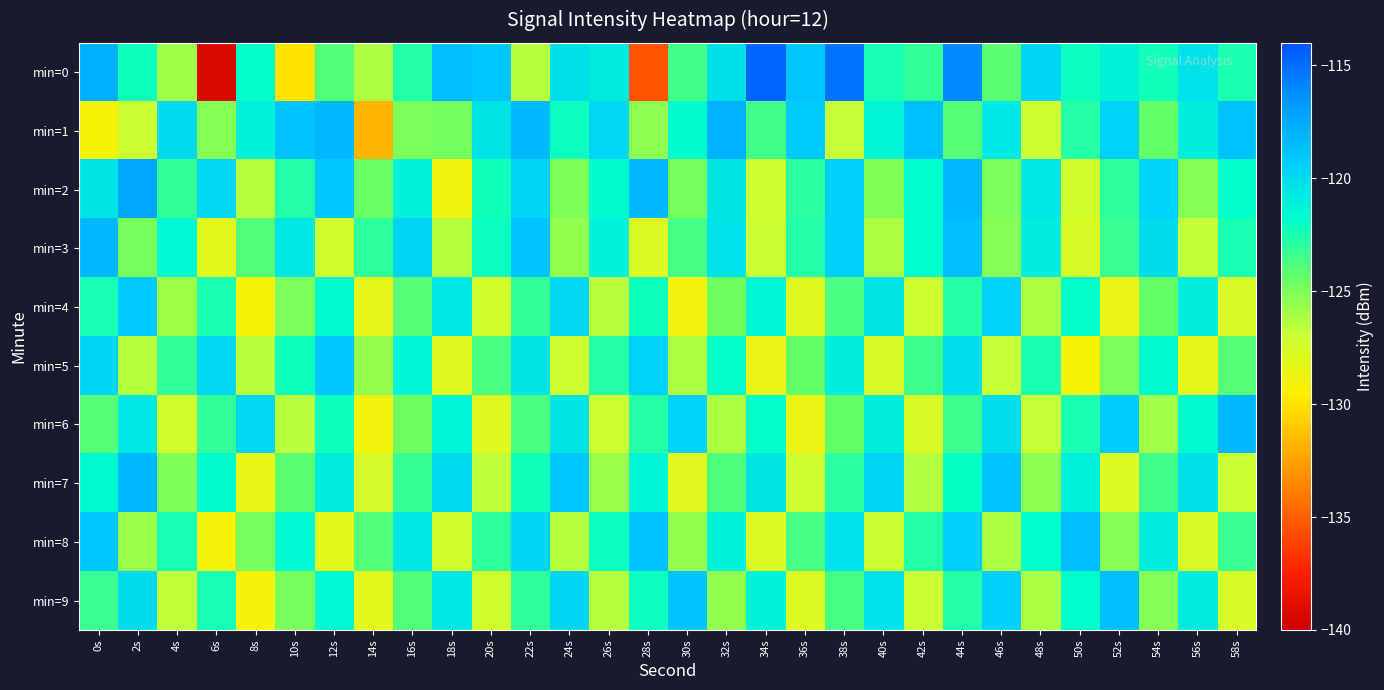

At which category is the sum across all series the highest?

44s